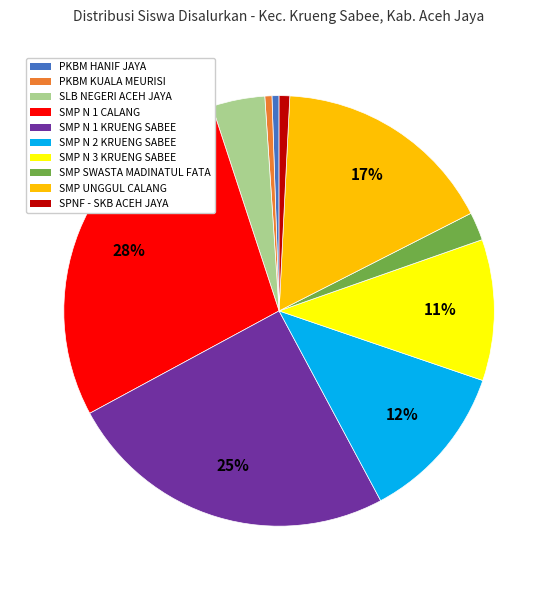

Does any single category account for the majority?

No